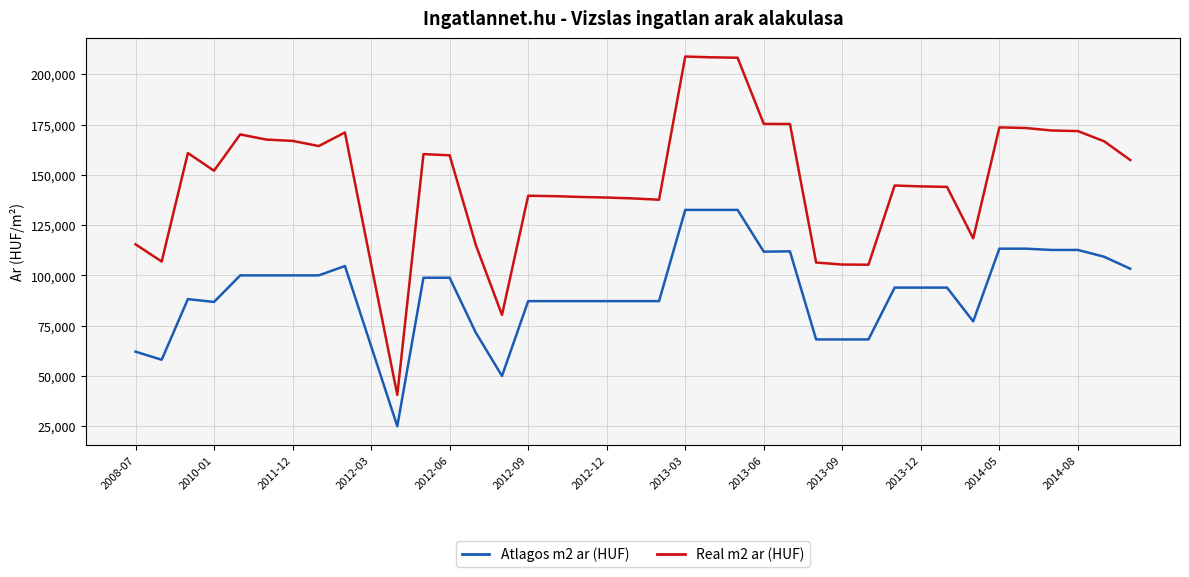

What is the difference between the second highest and second lowest values in the Real m2 ar (HUF) series?

128081